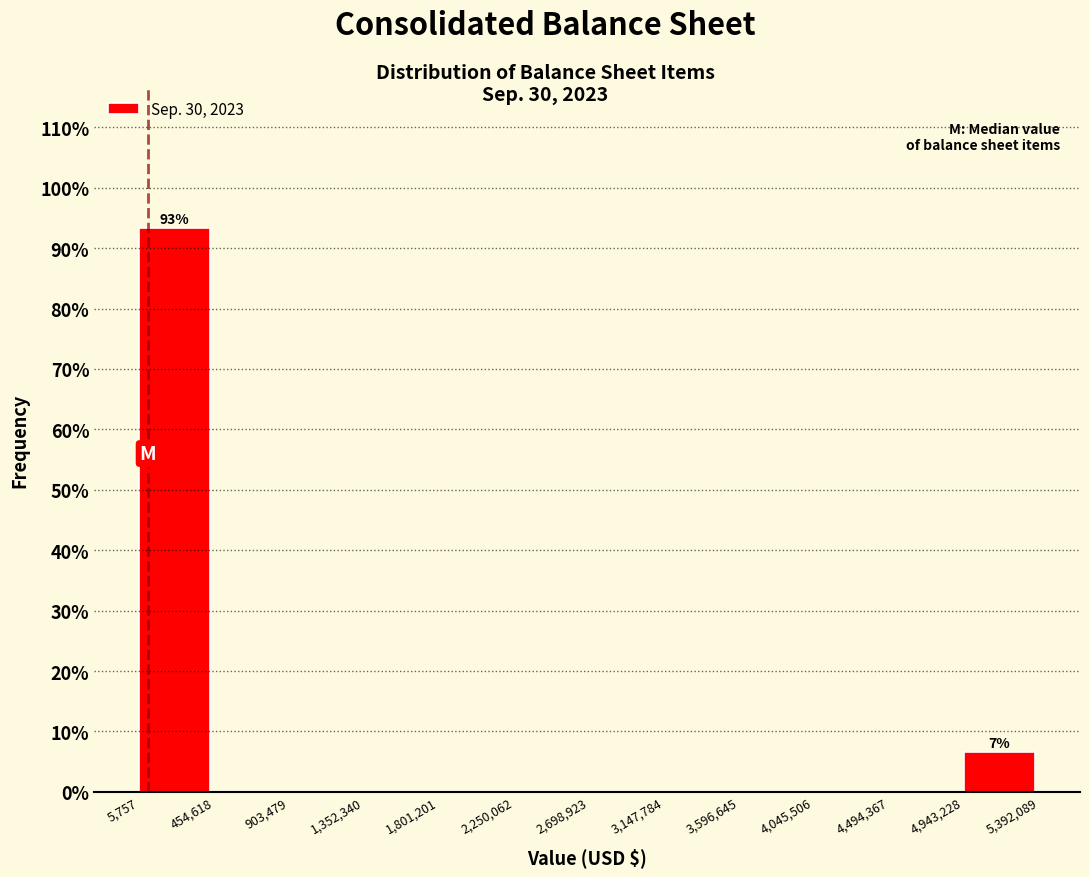

Over which range of the x-axis is the bar tallest?

5,757 to 454,618